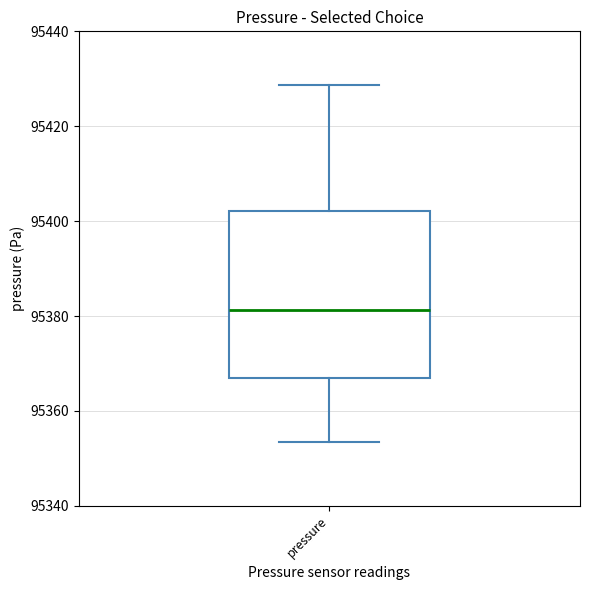

Read this box plot against the y-axis: the position of the median line, the range covered by the box, and the ends of both whiskers. The values are not printed on the chart, so give them approximately, as read against the axis.

median 95382, box 95366 to 95402, whiskers 95354 to 95428